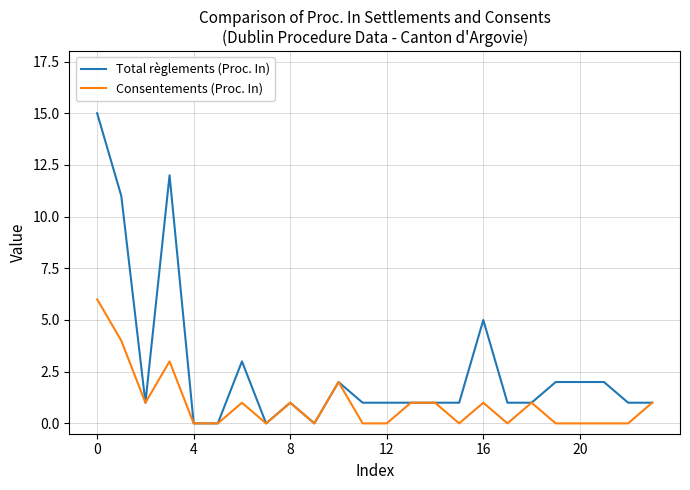

Reading right to left, list all the values displayed in this chart.

Total règlements (Proc. In): 1	1	2	2	2	1	1	5	1	1	1	1	1	2	0	1	0	3	0	0	12	1	11	15
Consentements (Proc. In): 1	0	0	0	0	1	0	1	0	1	1	0	0	2	0	1	0	1	0	0	3	1	4	6